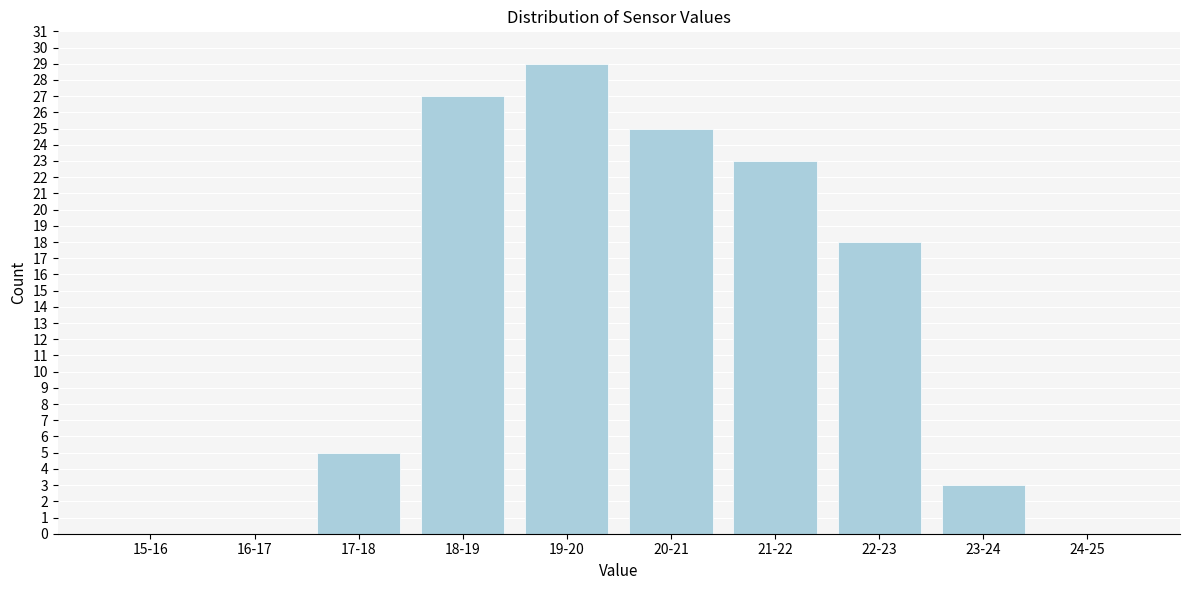

Reading left to right, what are all the values shown in this chart?

15-16=0	16-17=0	17-18=5	18-19=27	19-20=29	20-21=25	21-22=23	22-23=18	23-24=3	24-25=0